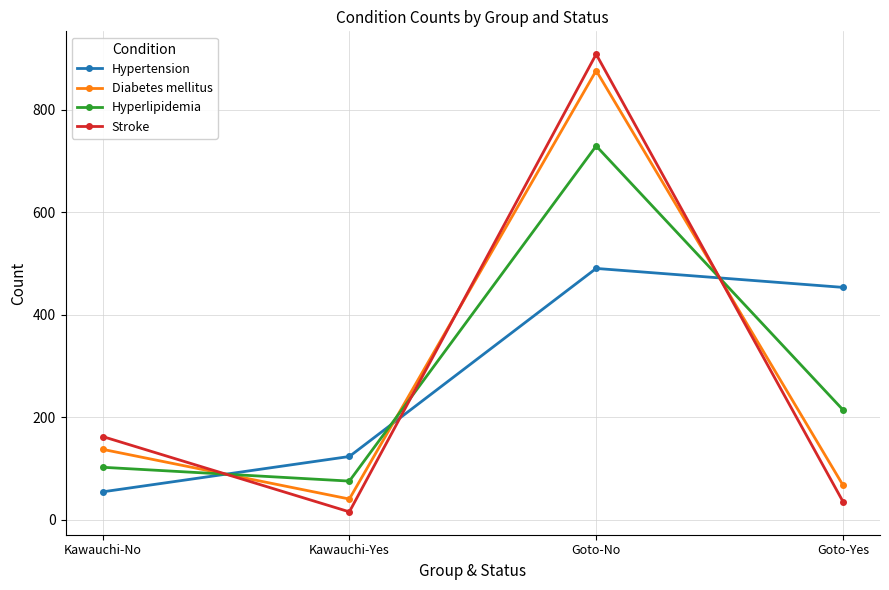

Rank the categories by Hyperlipidemia value from highest to lowest.

Goto-No, Goto-Yes, Kawauchi-No, Kawauchi-Yes